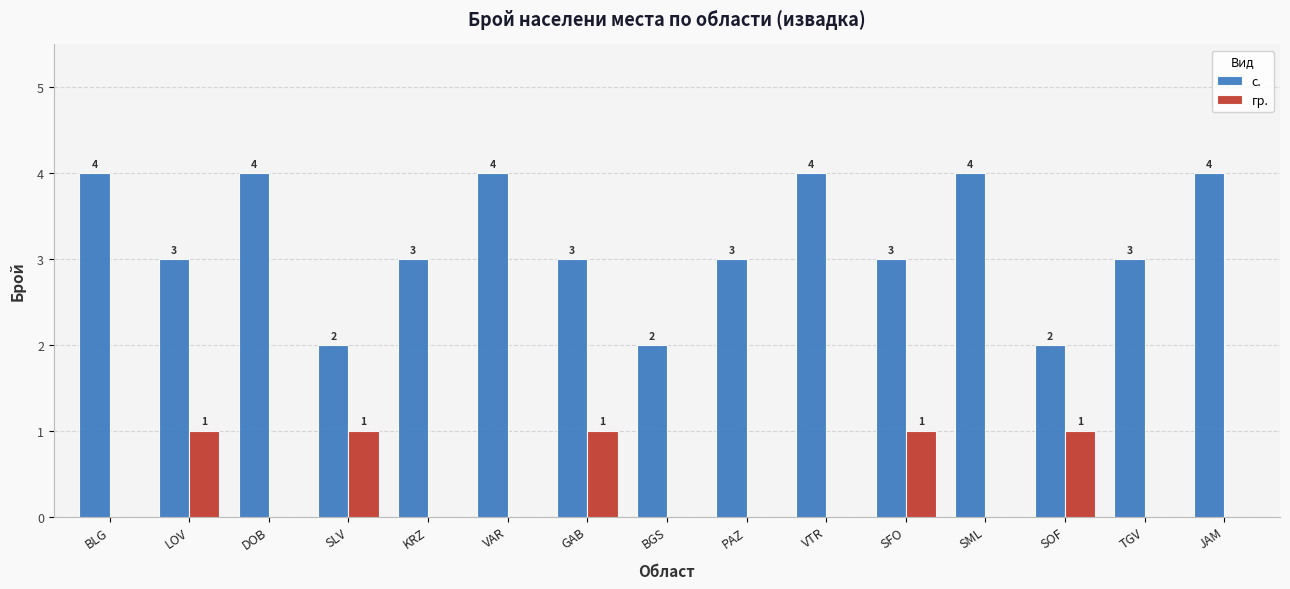

Is it true that с. equals 5 at SFO?

False